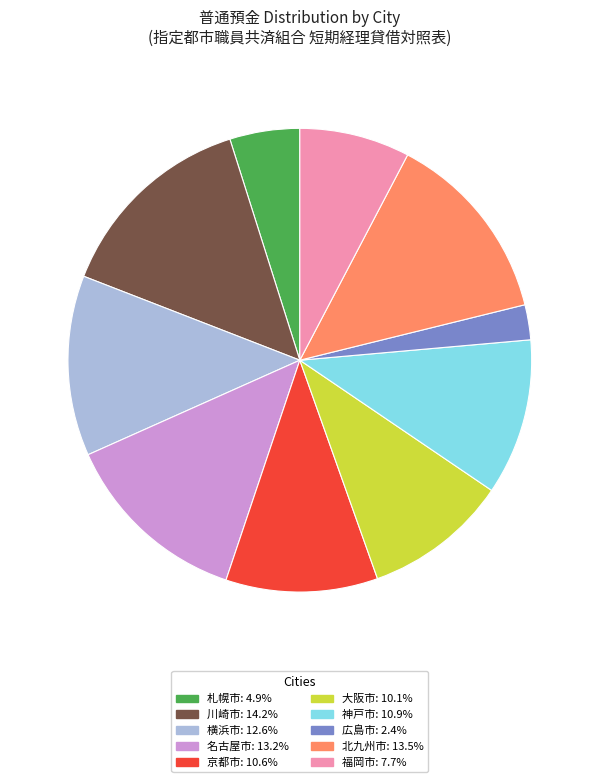

Is it true that 札幌市 is 5% of the pie?

True